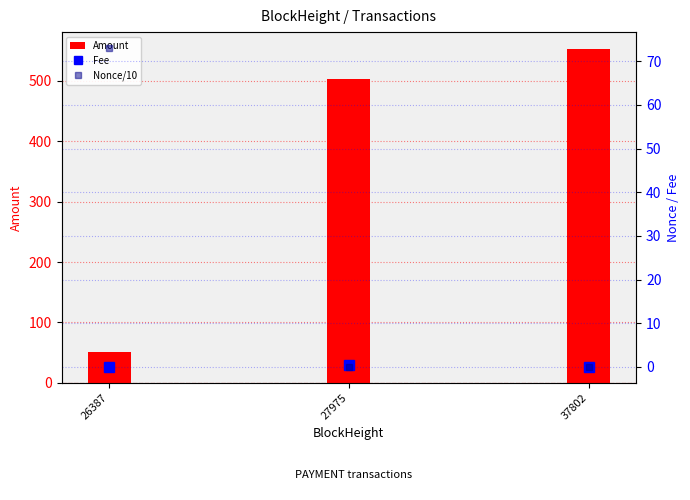

The value of Amount at 37802 is 367.1. True or false?

False